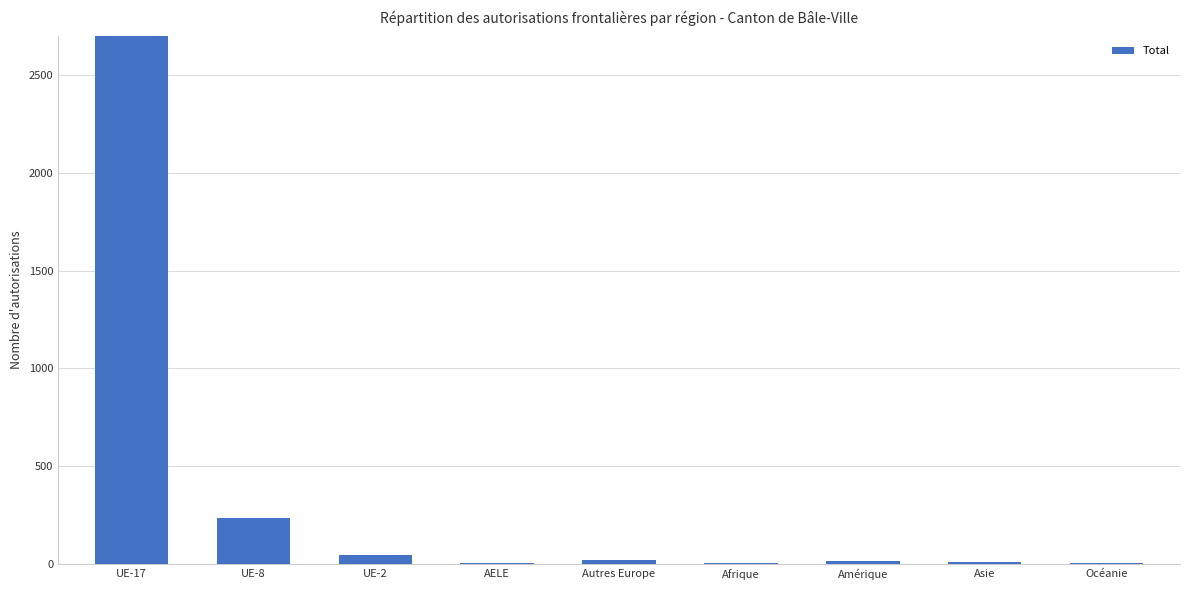

What is the difference between the maximum and second lowest values?

4607